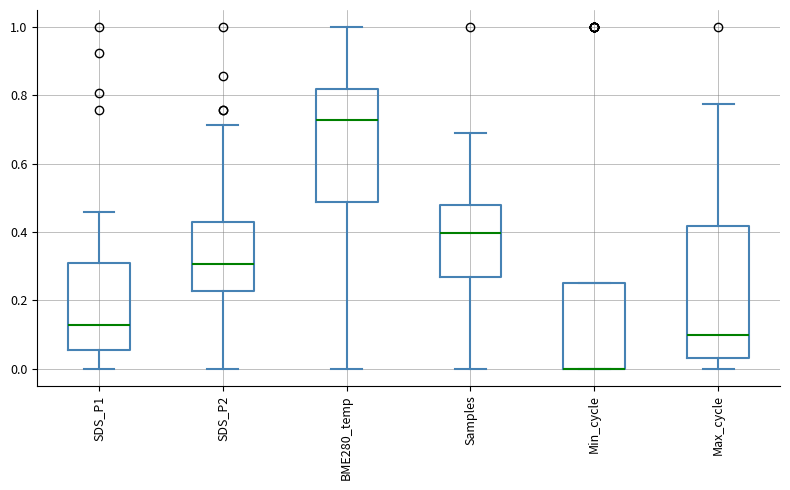

Comparing the boxes themselves (not the whiskers), which one is the tallest?

Max_cycle